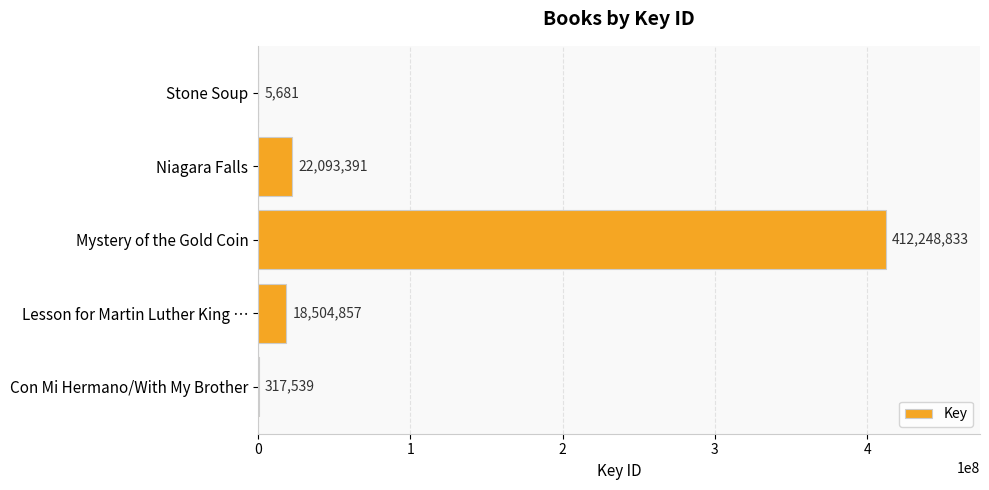

The value at Mystery of the Gold Coin is 702147718. True or false?

False